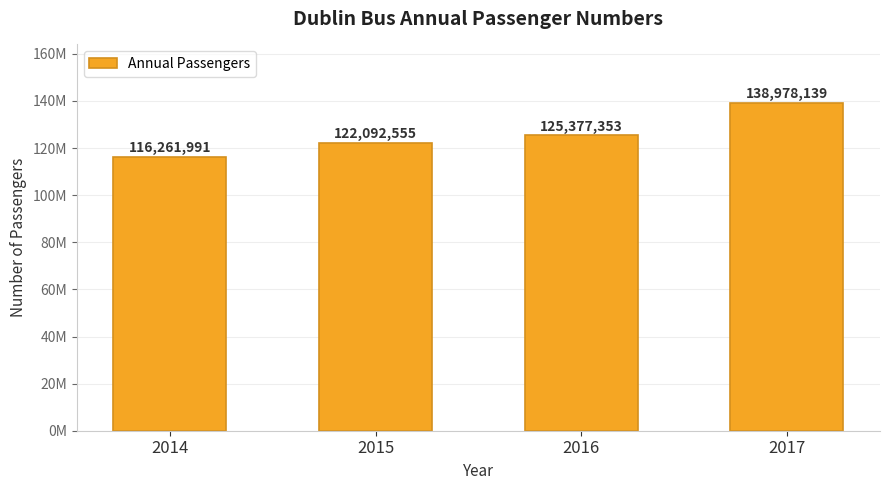

Are the bars grouped side by side (vs. stacked)?

No